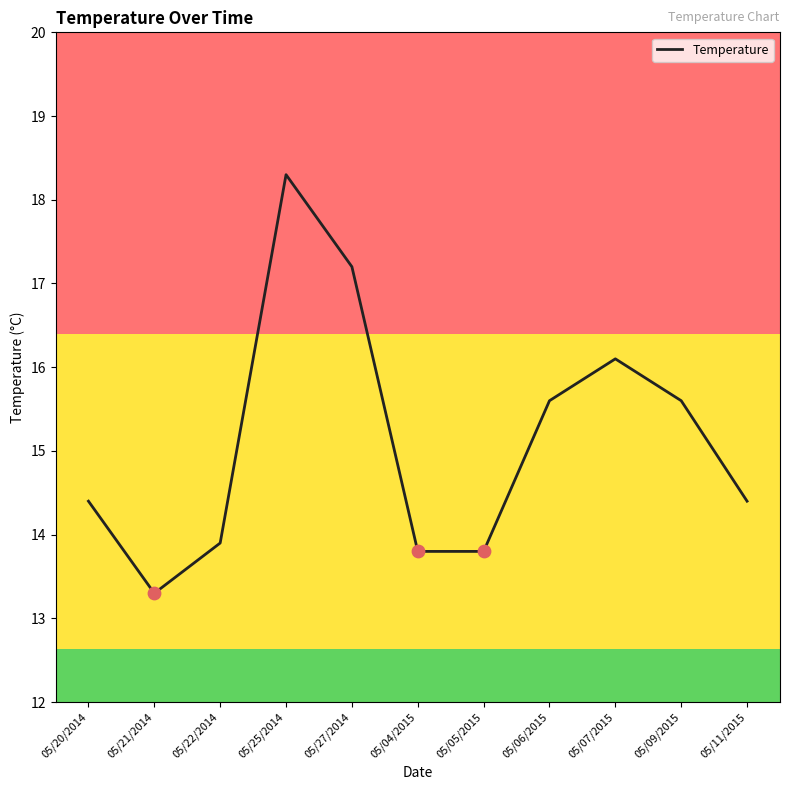

What is the ratio of the value at 05/22/2014 to the value at 05/05/2015?

1.0